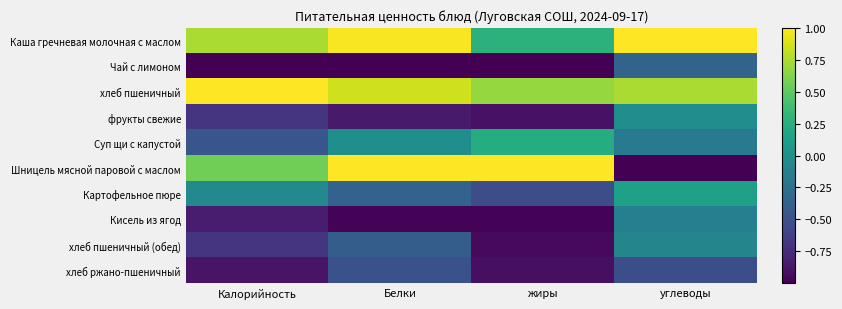

Reading right to left, extract all data points from this chart.

Каша гречневая молочная с маслом: углеводы=1.0	жиры=0.3	Белки=1.0	Калорийность=0.7
Чай с лимоном: углеводы=-0.4	жиры=-1.0	Белки=-1.0	Калорийность=-1.0
хлеб пшеничный: углеводы=0.7	жиры=0.7	Белки=0.9	Калорийность=1.0
фрукты свежие: углеводы=-0.0	жиры=-0.9	Белки=-0.9	Калорийность=-0.7
Суп щи с капустой: углеводы=-0.2	жиры=0.2	Белки=-0.0	Калорийность=-0.5
Шницель мясной паровой с маслом: углеводы=-1.0	жиры=1.0	Белки=1.0	Калорийность=0.6
Картофельное пюре: углеводы=0.1	жиры=-0.5	Белки=-0.4	Калорийность=-0.1
Кисель из ягод: углеводы=-0.1	жиры=-1.0	Белки=-1.0	Калорийность=-0.8
хлеб пшеничный (обед): углеводы=-0.1	жиры=-1.0	Белки=-0.4	Калорийность=-0.7
хлеб ржано-пшеничный: углеводы=-0.5	жиры=-0.9	Белки=-0.5	Калорийность=-0.9